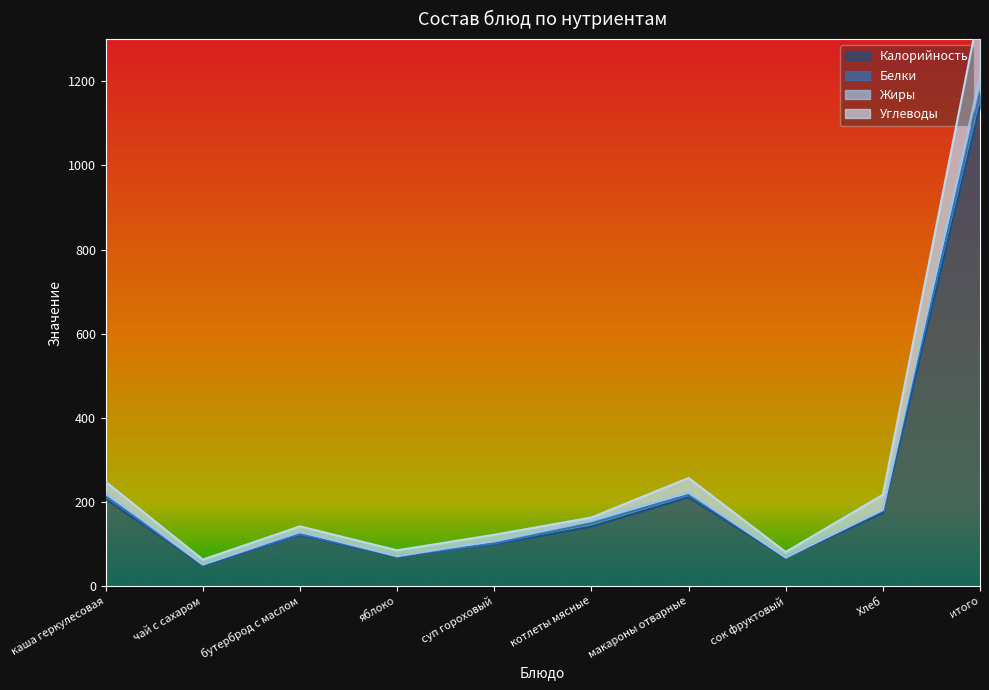

The Калорийность series shows 121 at бутерброд с маслом. True or false?

True